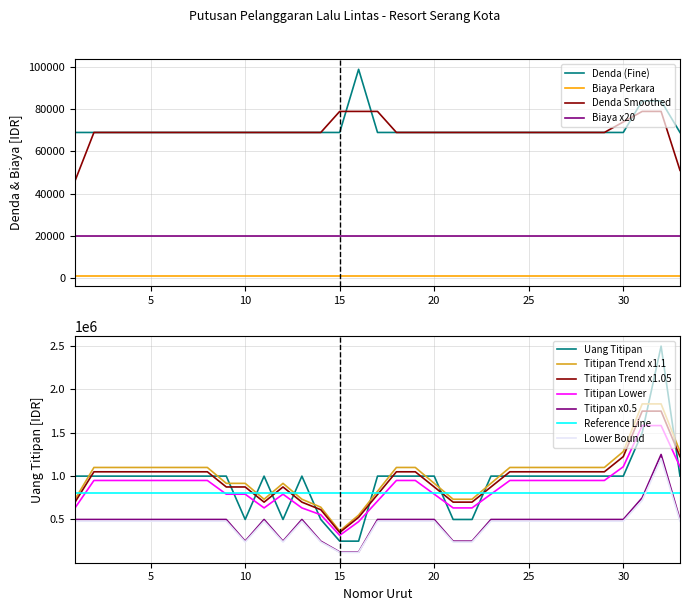

Is this an area chart (filled region under the line)?

No